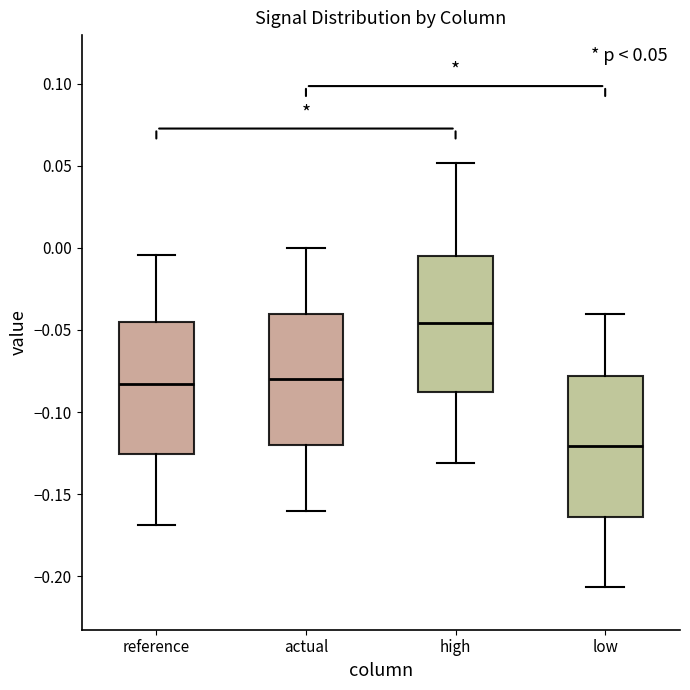

Which box's median line is the highest?

high